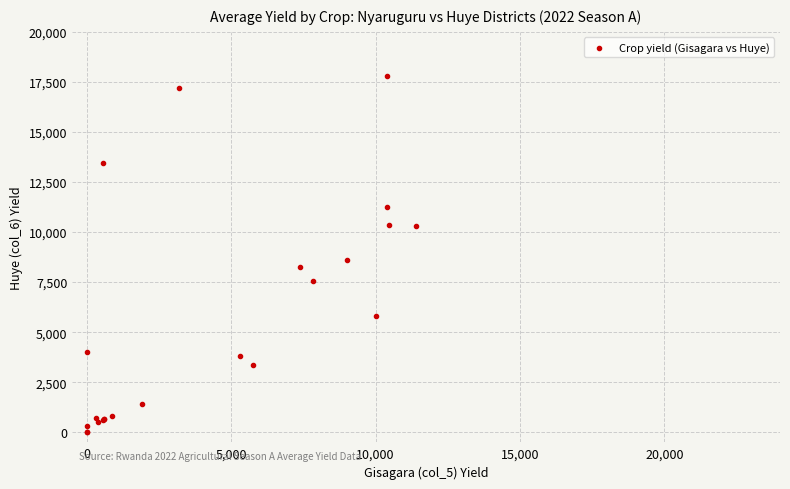

What Y value in the scatter plot is closest to 8897?

8627.0